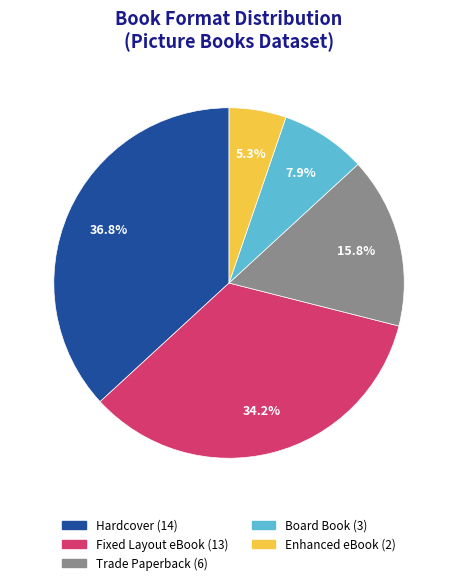

Is it true that Enhanced eBook is 17% of the pie?

False